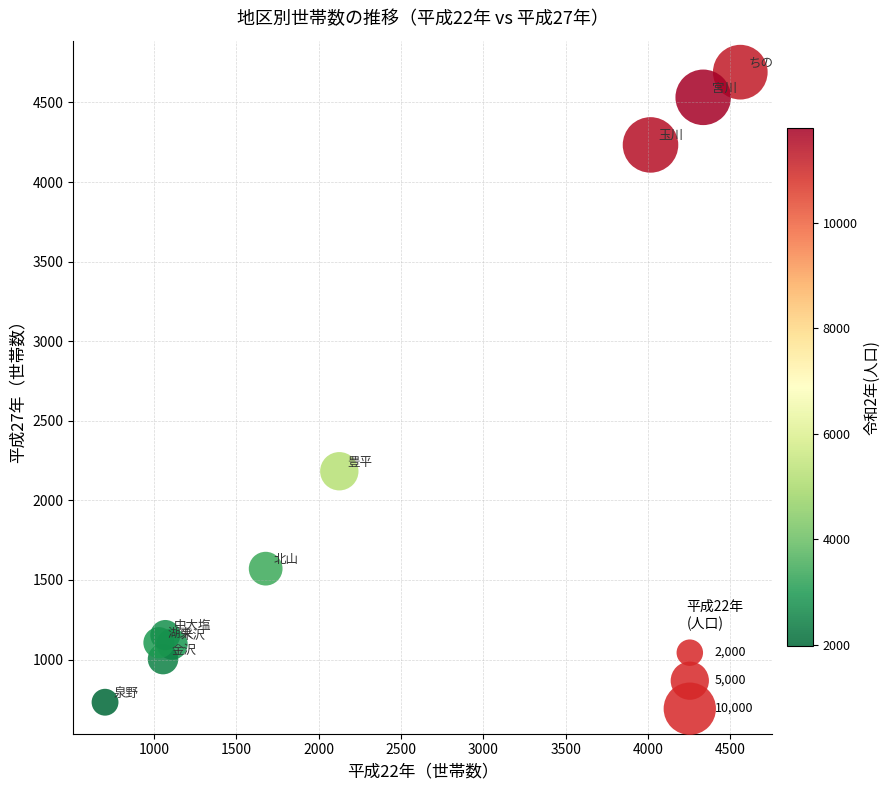

What Y value in the scatter plot is closest to 2711?

2183